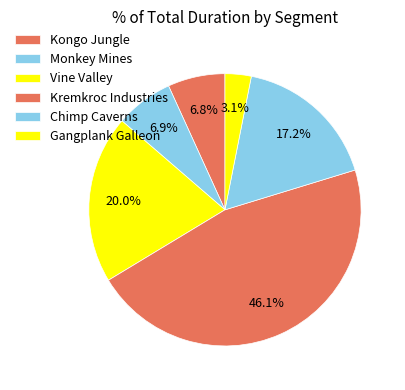

Which has a higher value, Chimp Caverns or Gangplank Galleon?

Chimp Caverns